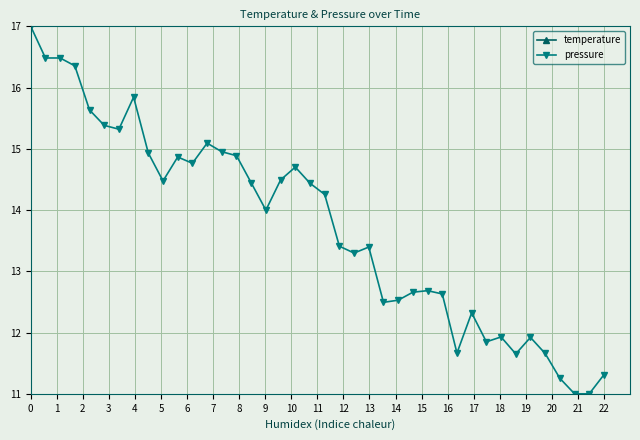

True or false: pressure has more than 0 interior local peaks.

True